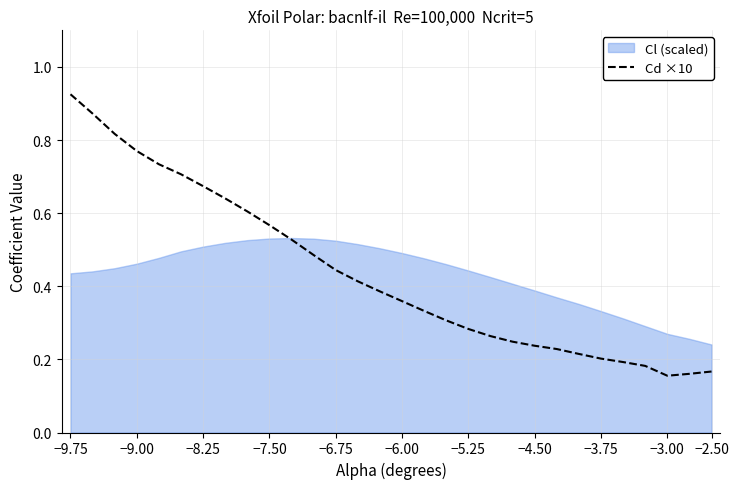

Which label corresponds to the largest value in the chart?

−9.75